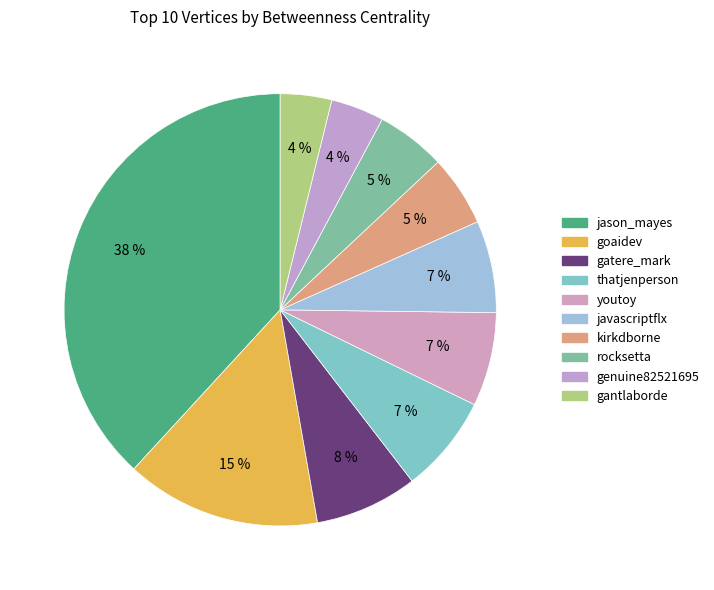

How many slices are in this pie chart?

10